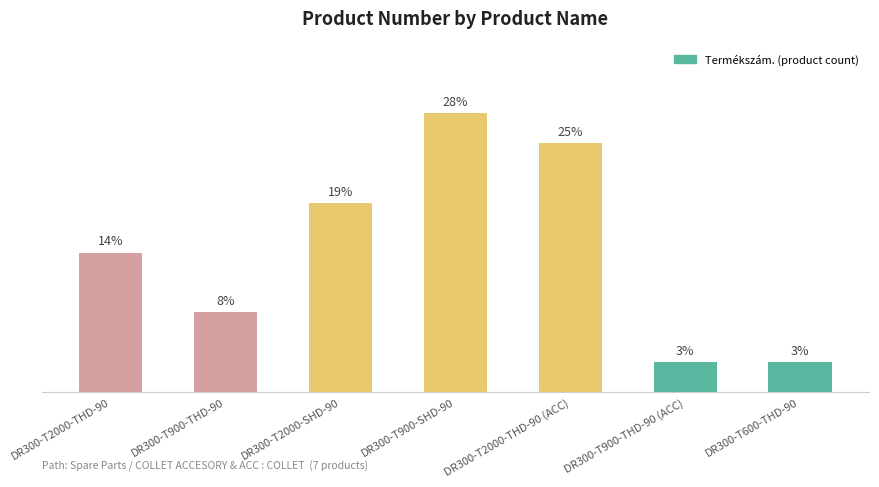

What is the label of the 1st bar from the right?

DR300-T600-THD-90